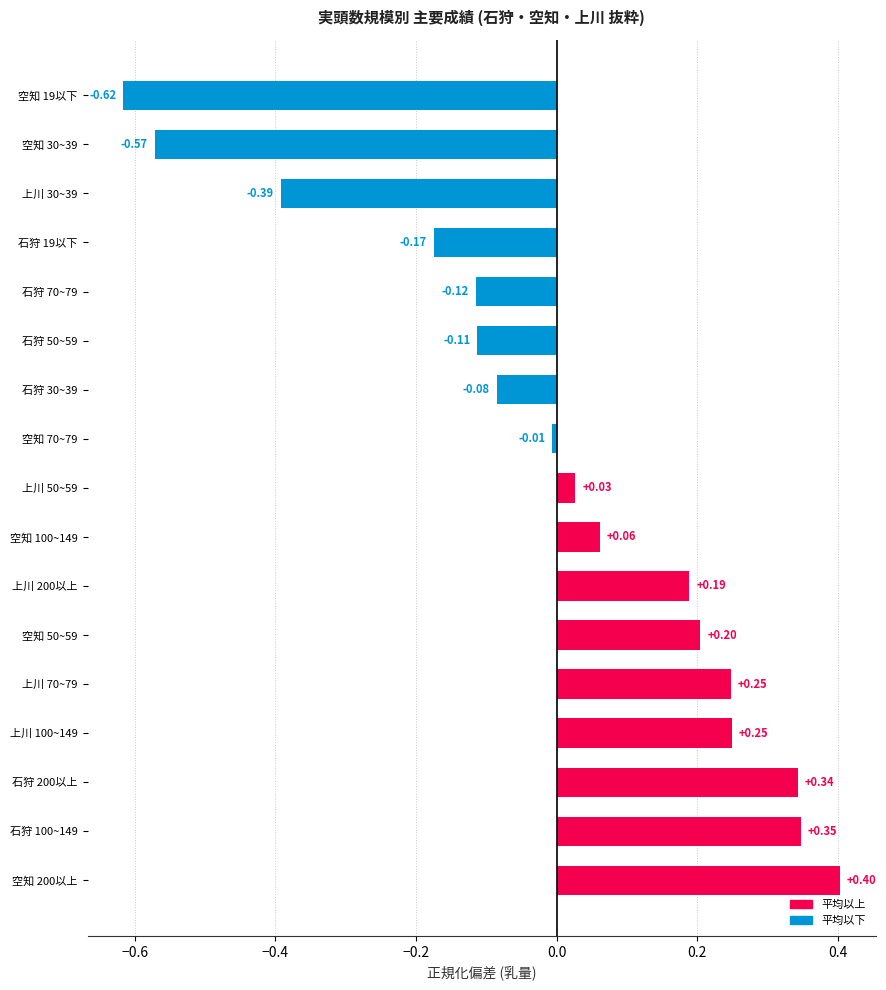

How many values are above zero?

9